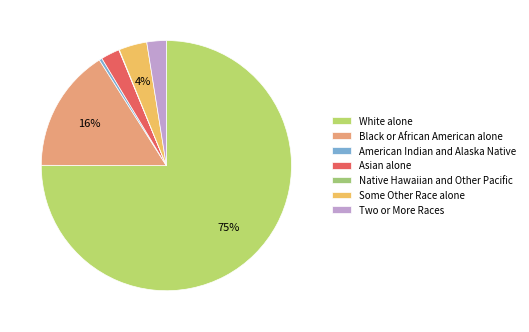

Count the number of slices in the pie.

7